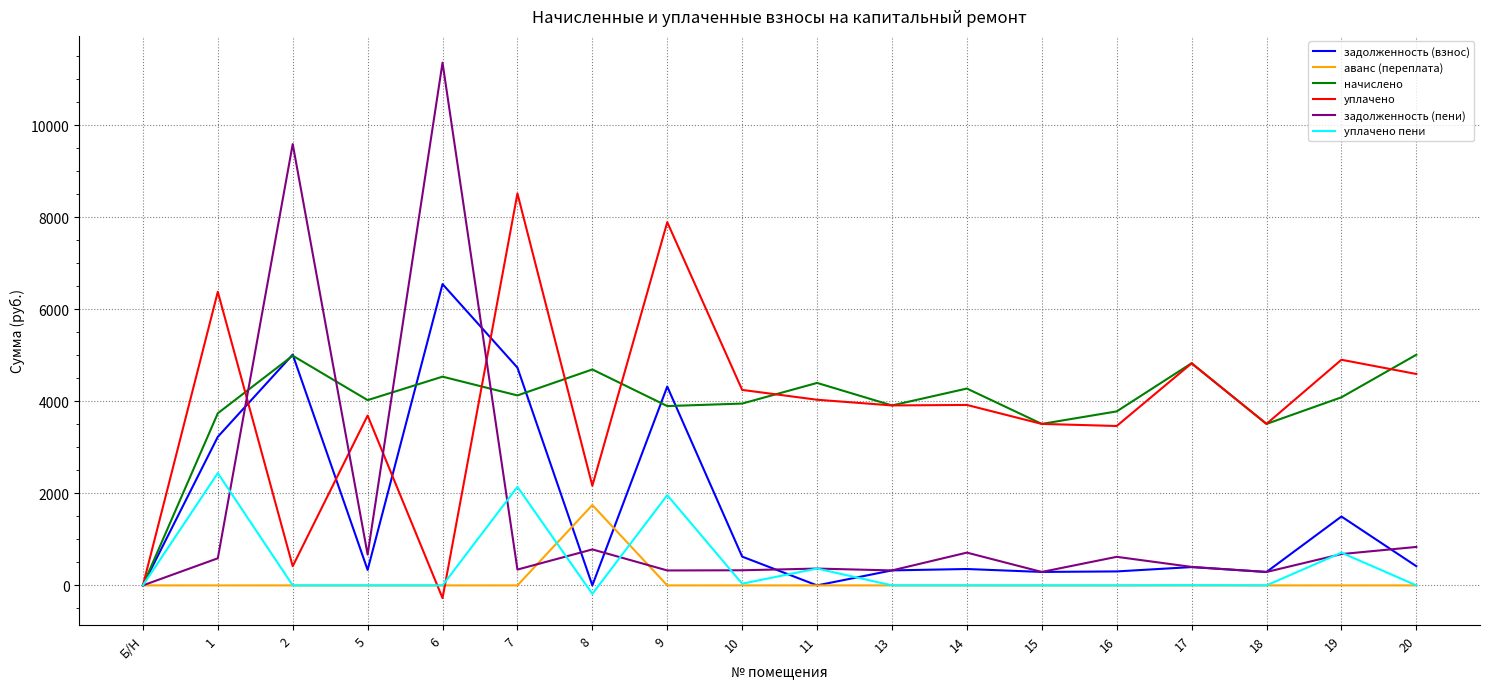

True or false: уплачено пени has a value of 1698.4 at 5.

False